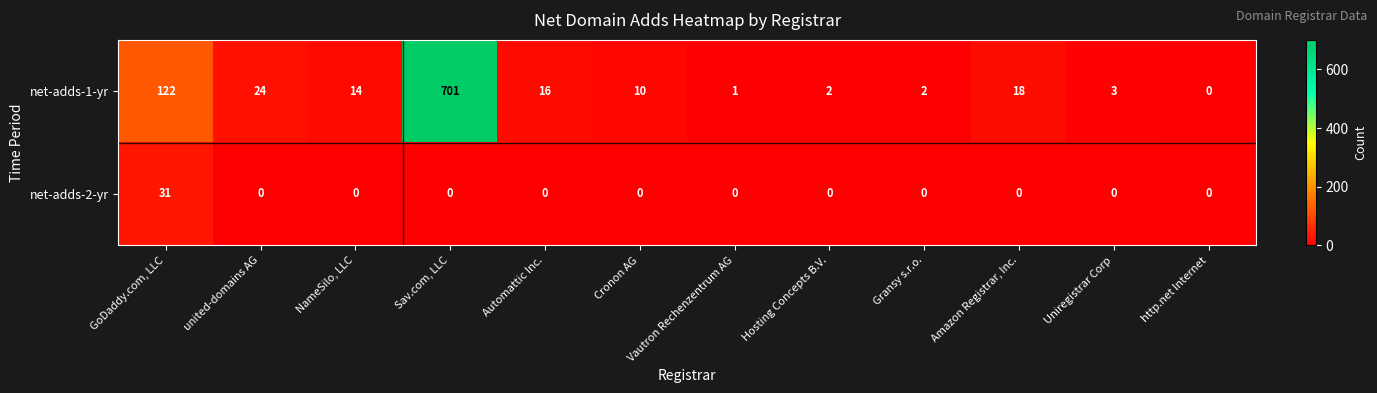

Which series has the widest spread of values?

net-adds-1-yr